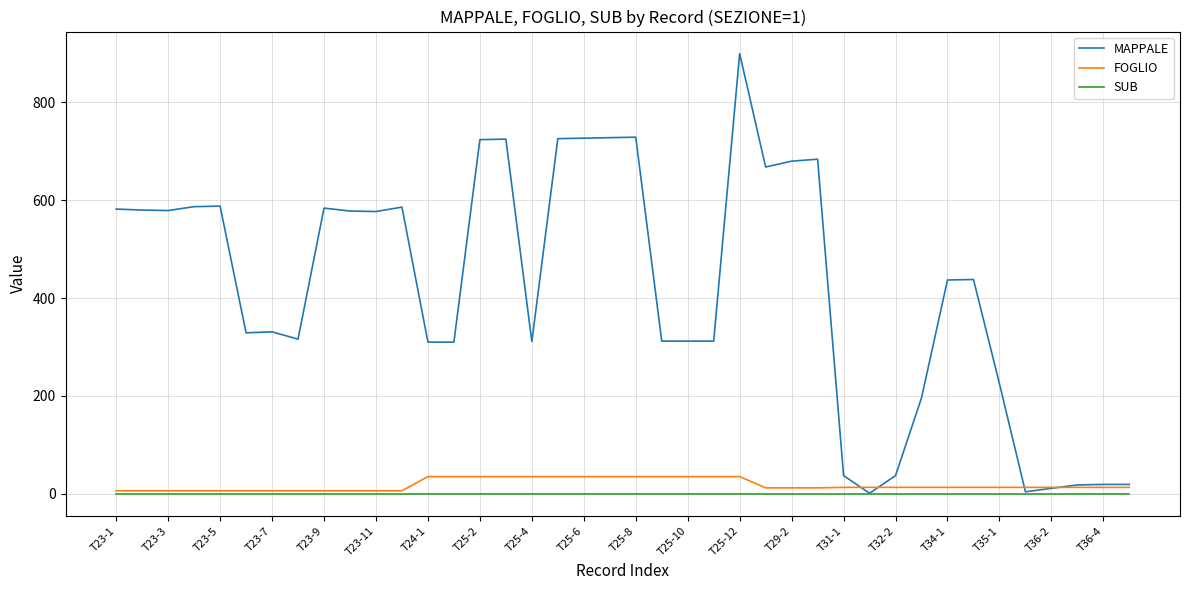

Which series has the largest range (max minus min)?

MAPPALE